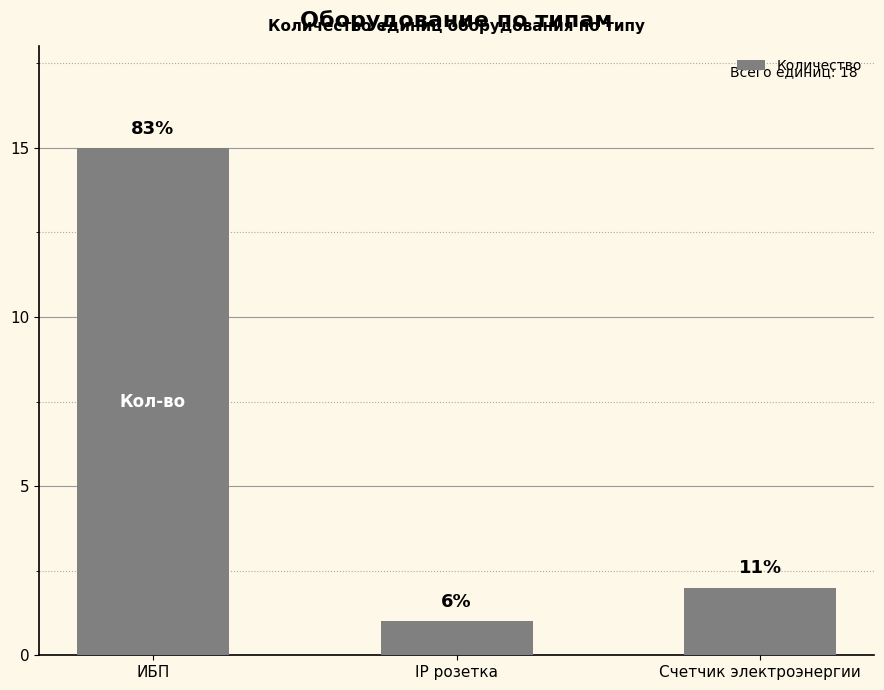

What is the sum of the values at IP розетка and Счетчик электроэнергии?

3